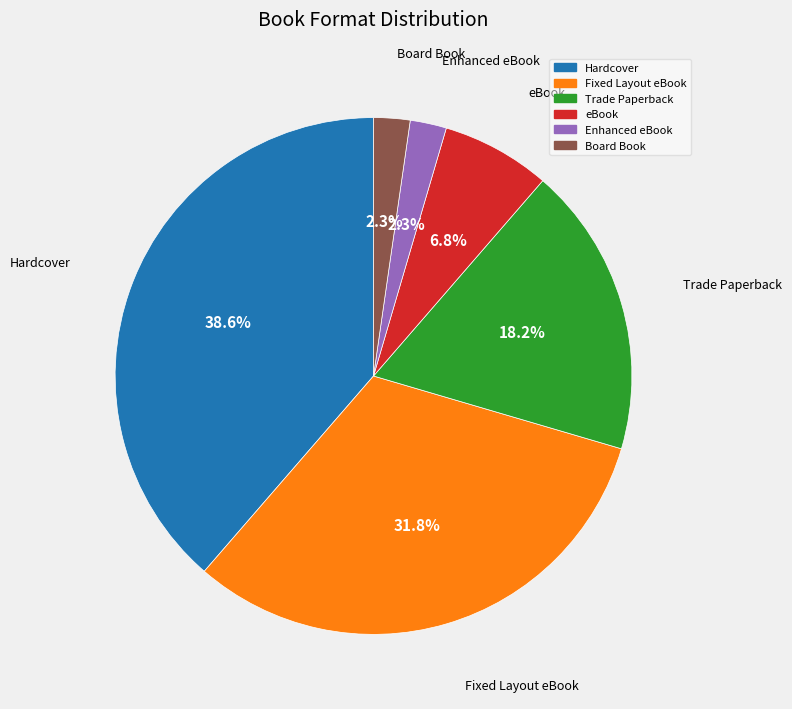

How many segments does this pie chart have?

6